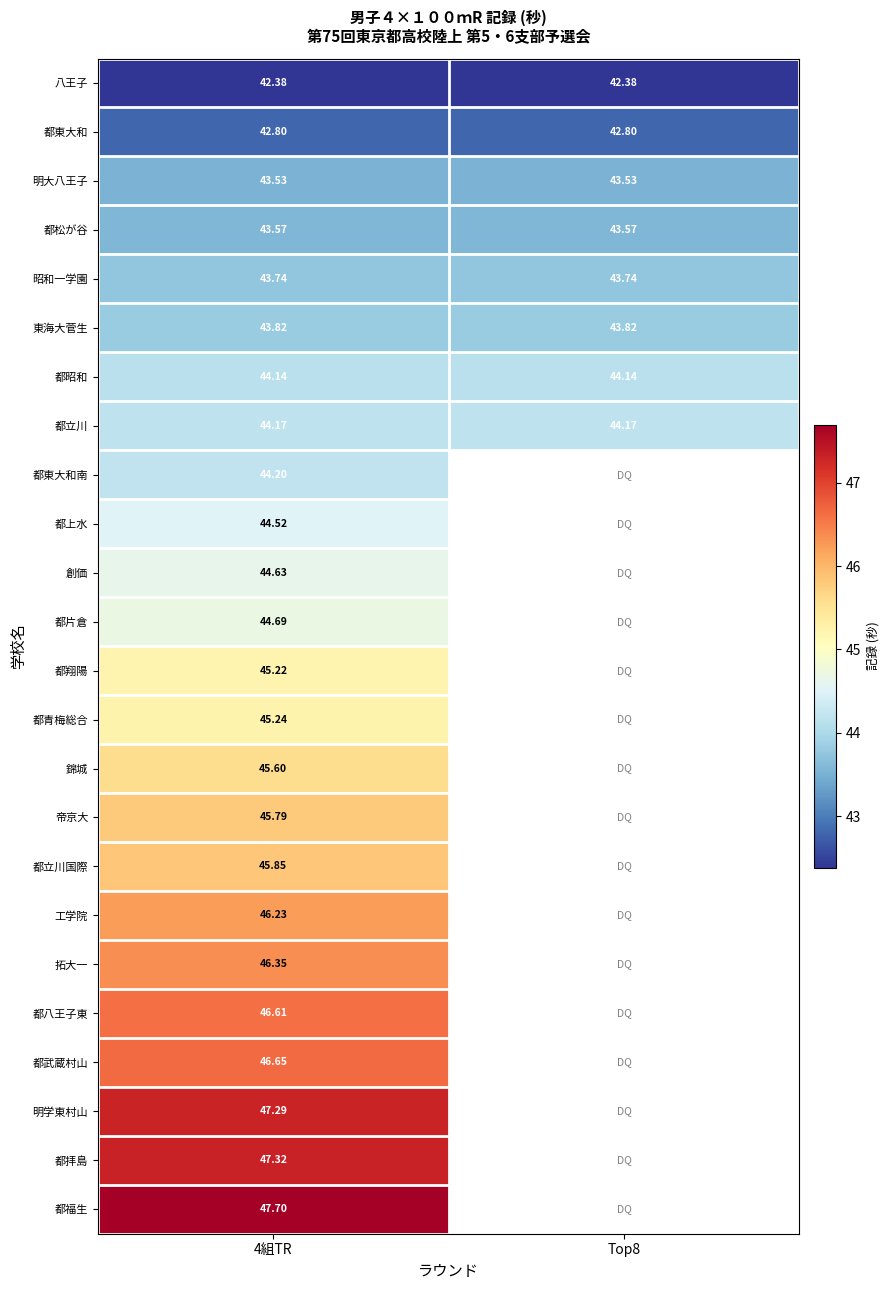

At 4組TR, list the series in order from largest to smallest.

都福生, 都拝島, 明学東村山, 都武蔵村山, 都八王子東, 拓大一, 工学院, 都立川国際, 帝京大, 錦城, 都青梅総合, 都翔陽, 都片倉, 創価, 都上水, 都東大和南, 都立川, 都昭和, 東海大菅生, 昭和一学園, 都松が谷, 明大八王子, 都東大和, 八王子